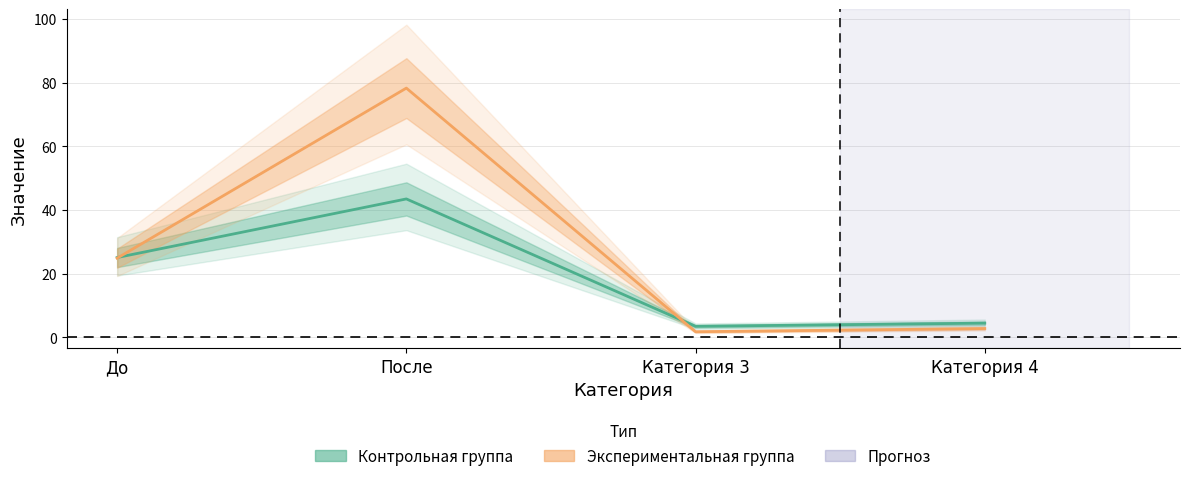

What value does the Экспериментальная группа series have at Категория 4?

2.8